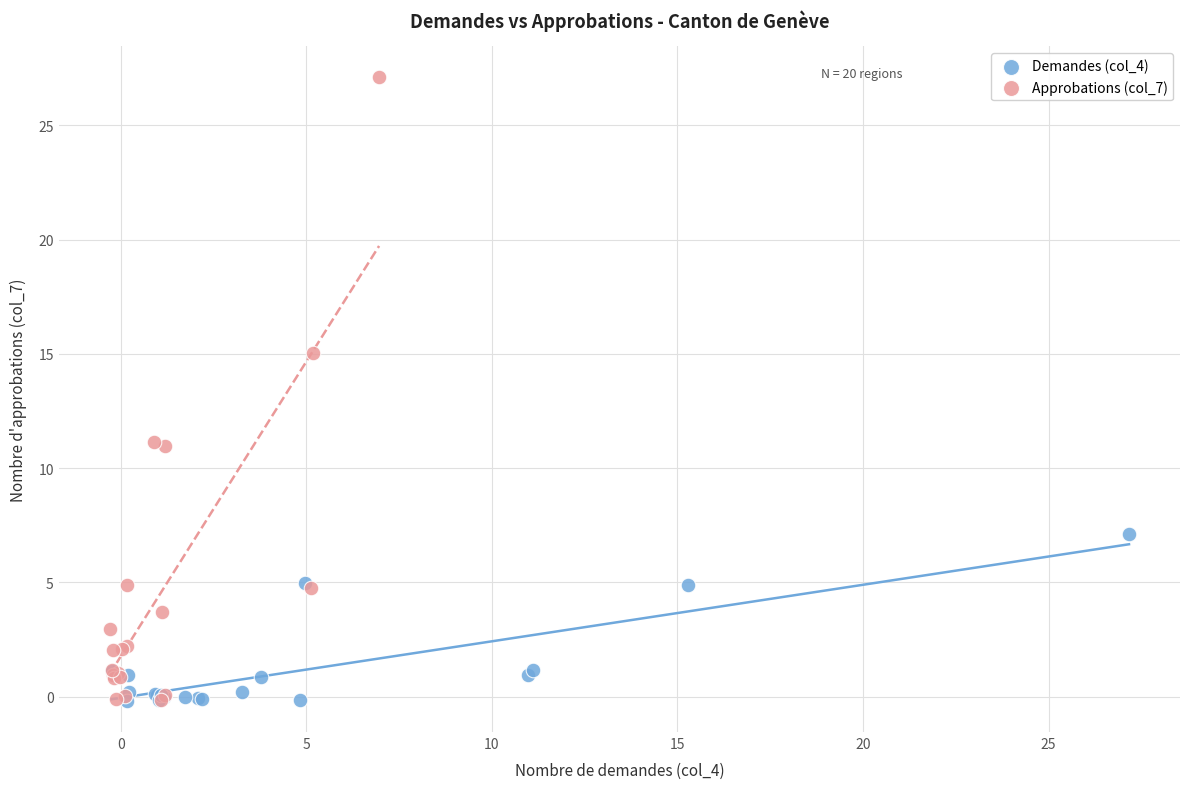

Which series contains the highest Y value?

Approbations (col_7)